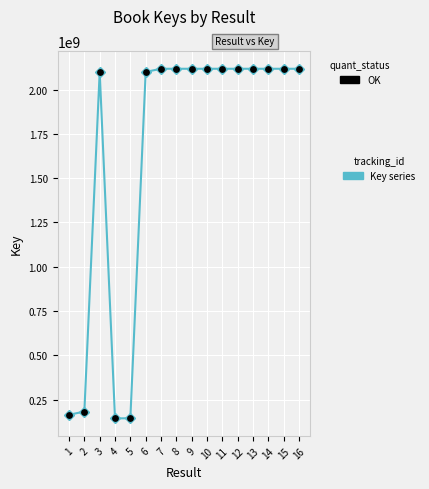

What is the smallest value displayed?

144048646